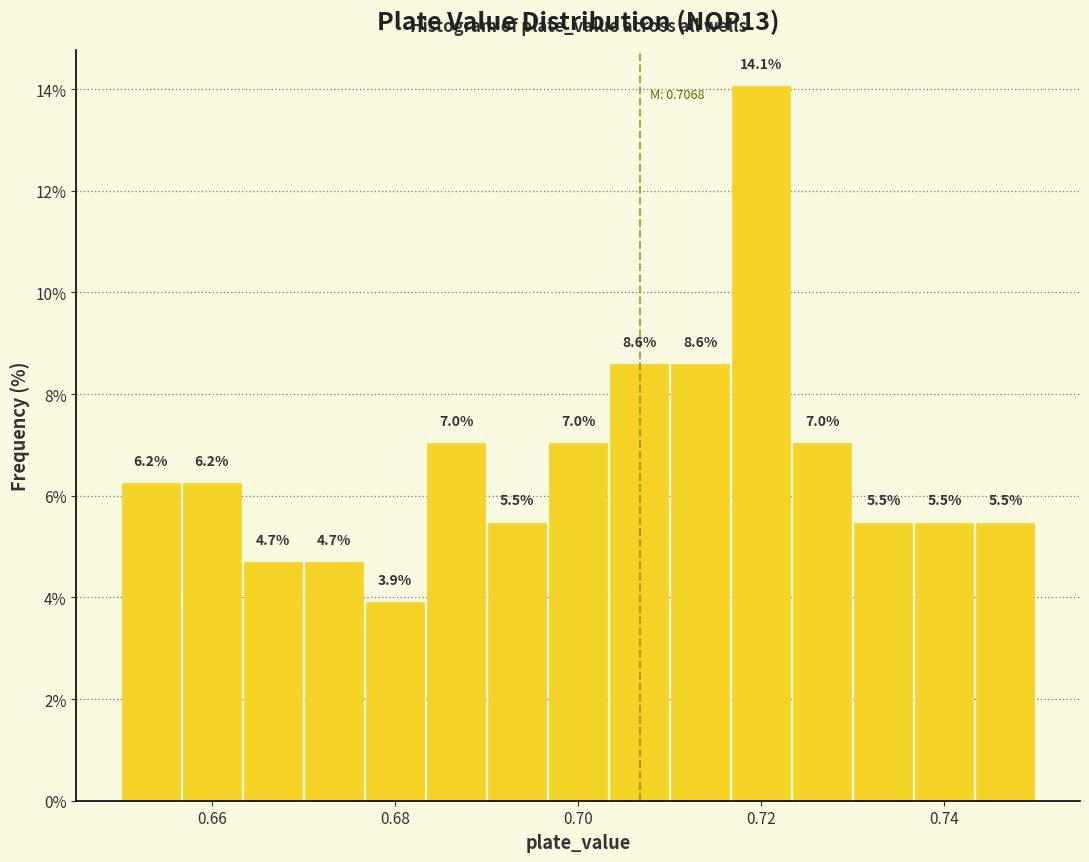

Around what value on the x-axis is the tallest bar? Give the approximate position of its centre, as read against the axis.

0.720